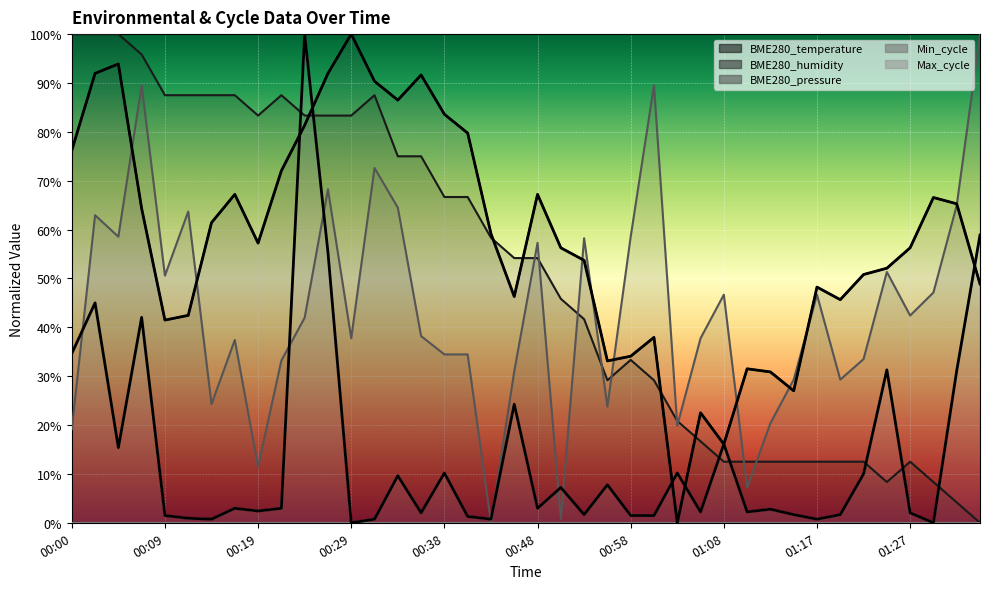

What is the sum of all BME280_temperature values?

20.4